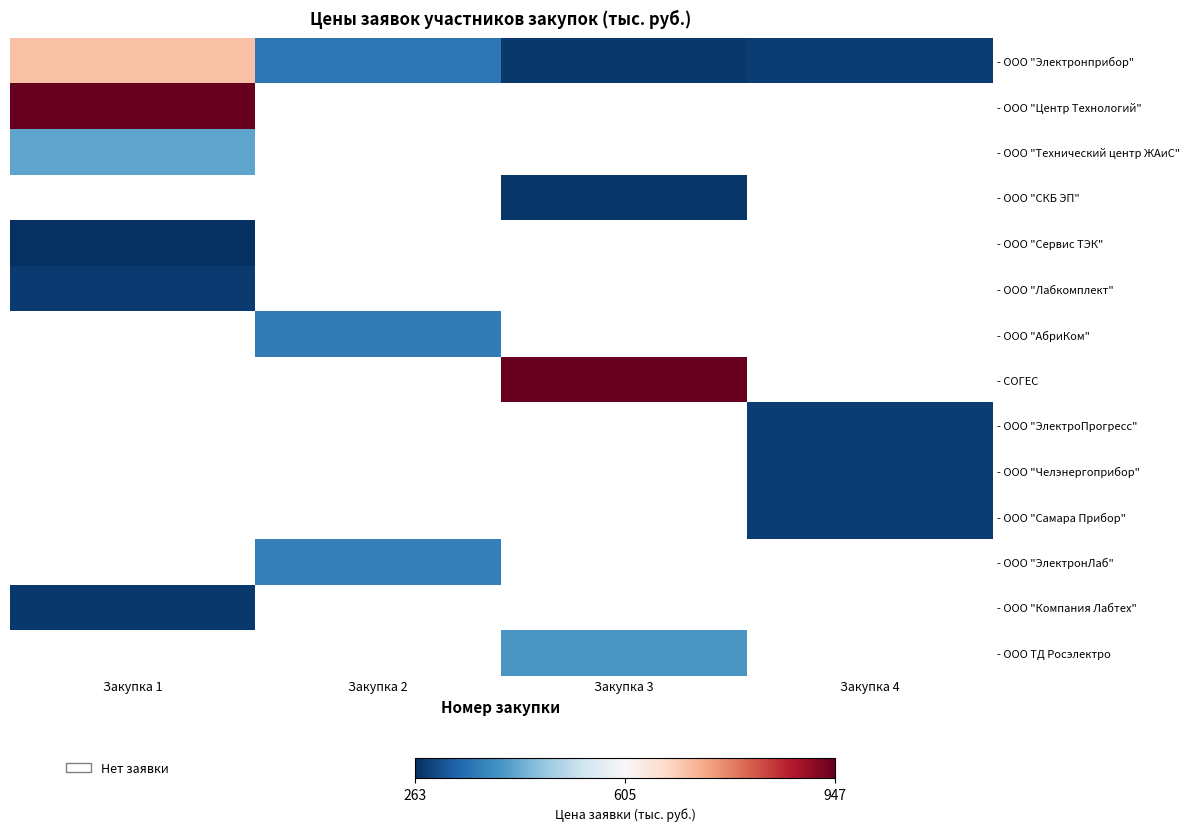

What is the spread (max minus min) of values at Закупка 2?

10.8